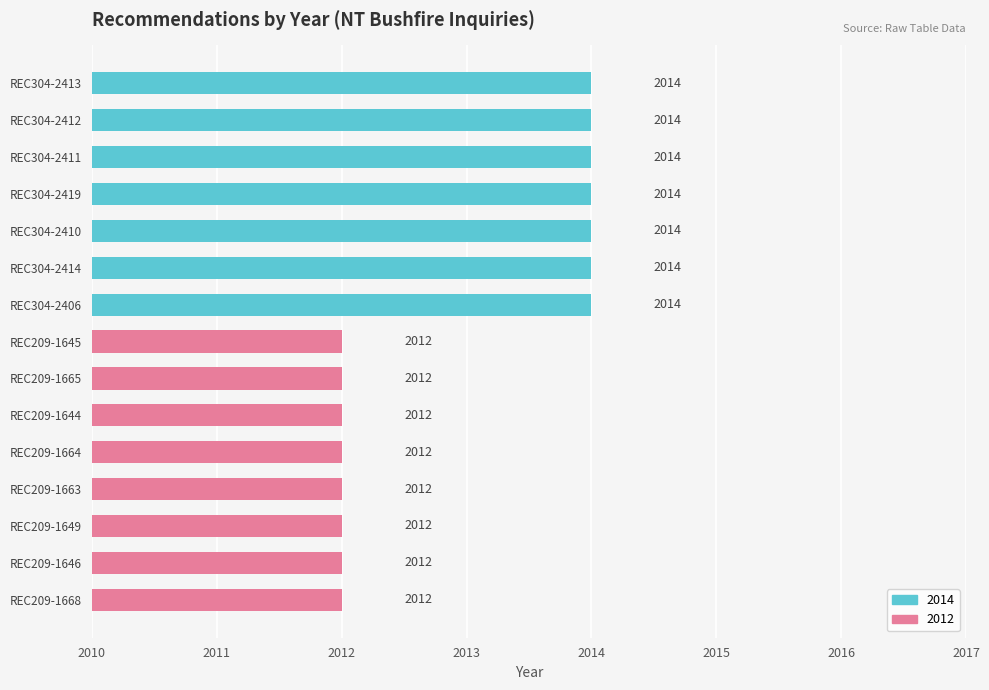

Reading bottom to top, extract all data points from this chart.

REC209-1668=2012	REC209-1646=2012	REC209-1649=2012	REC209-1663=2012	REC209-1664=2012	REC209-1644=2012	REC209-1665=2012	REC209-1645=2012	REC304-2406=2014	REC304-2414=2014	REC304-2410=2014	REC304-2419=2014	REC304-2411=2014	REC304-2412=2014	REC304-2413=2014